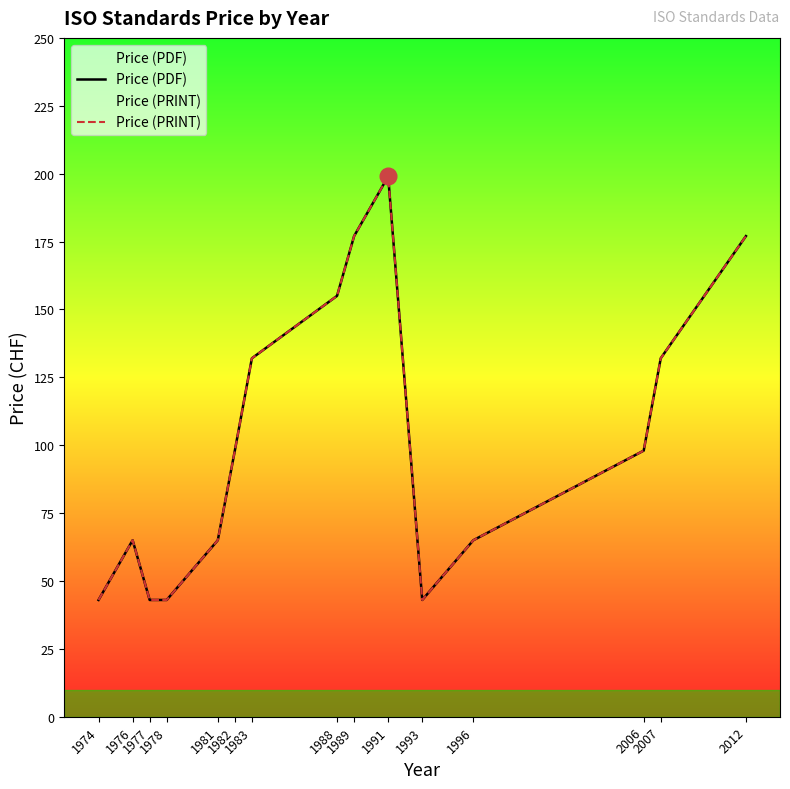

True or false: Price (PDF) and Price (PRINT) cross at least once.

False